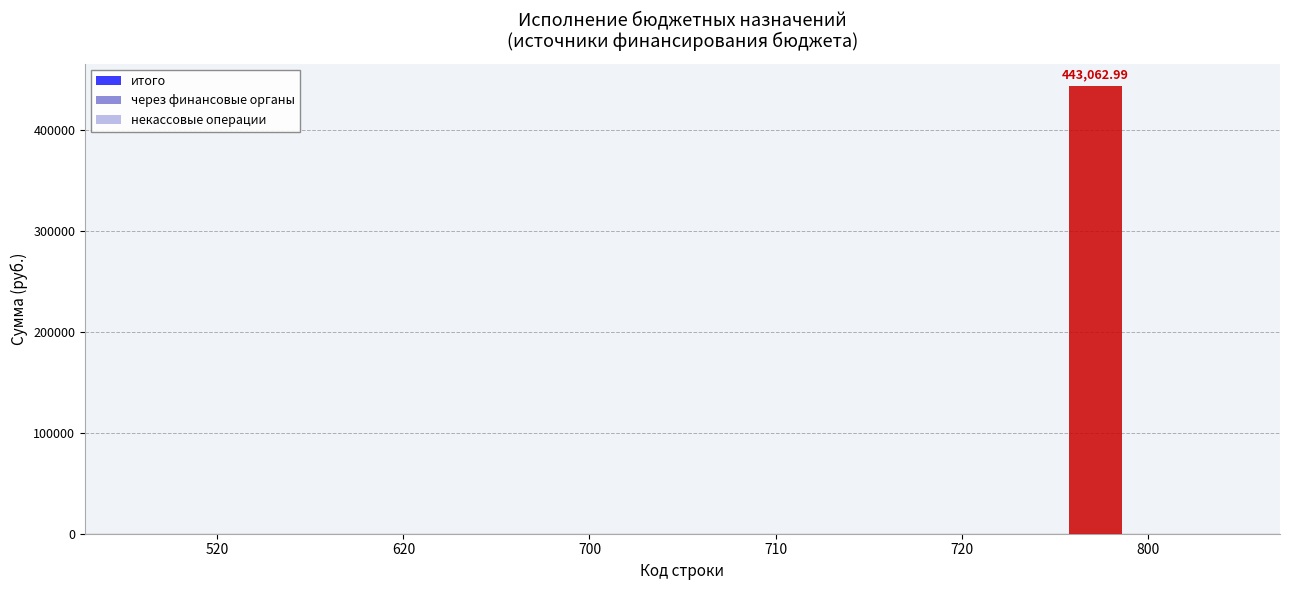

What is the sum of all values?

443063.0